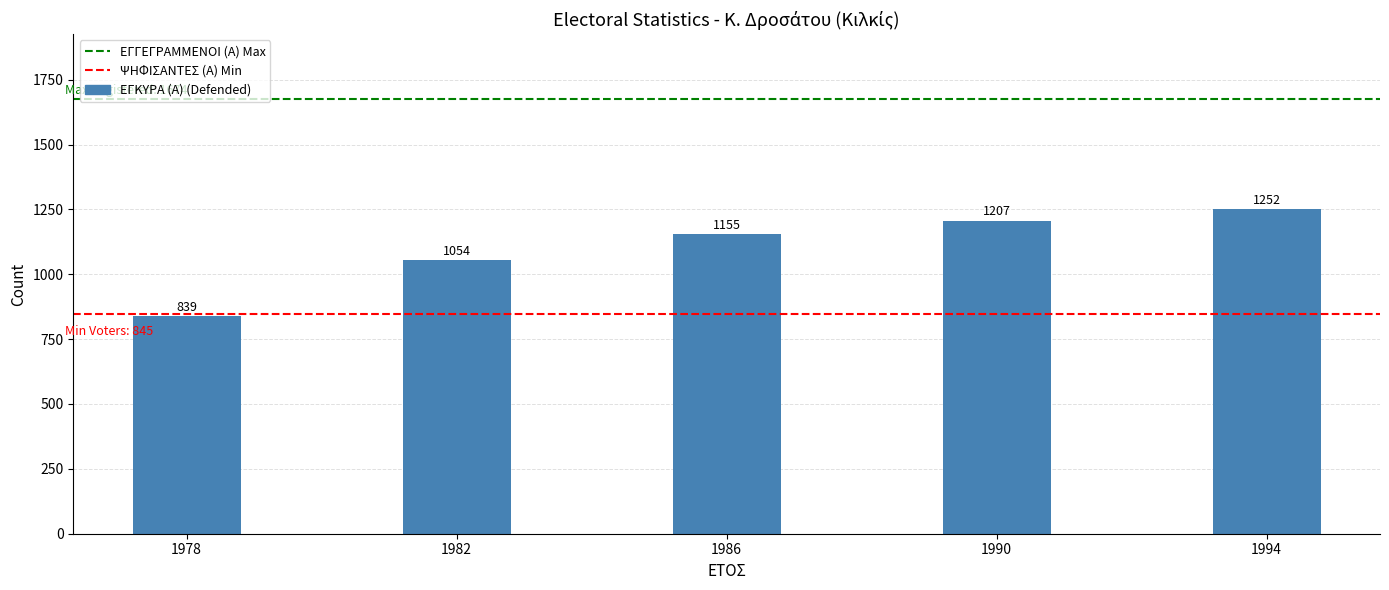

Rank the categories by value from highest to lowest.

1994, 1990, 1986, 1982, 1978